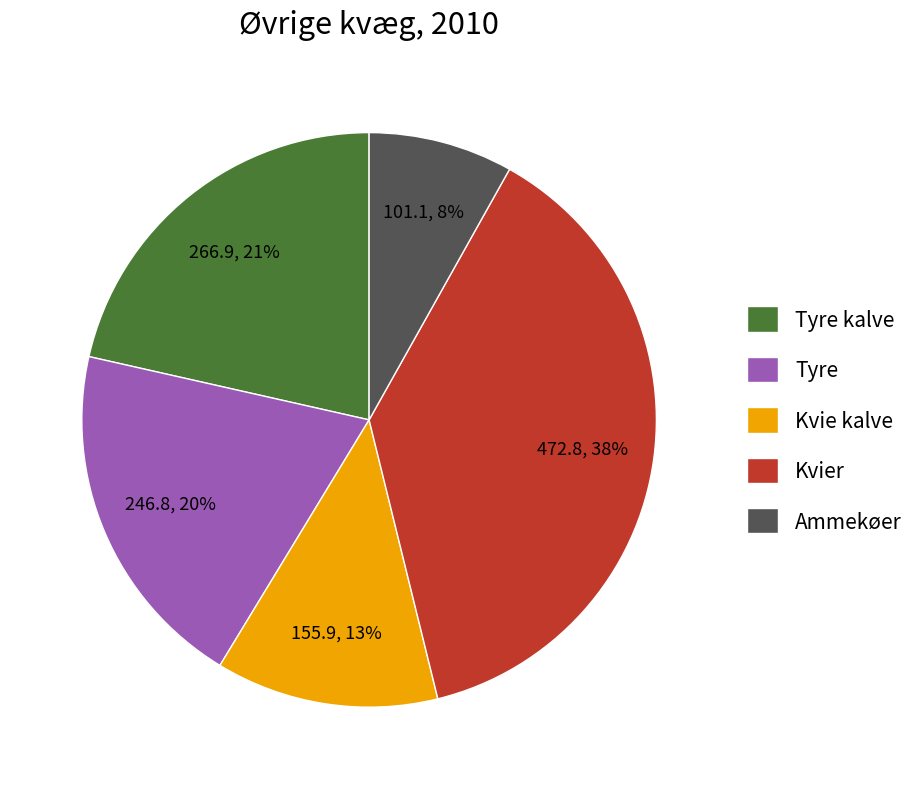

Do Kvier and Ammekøer together represent more than half of the pie?

No